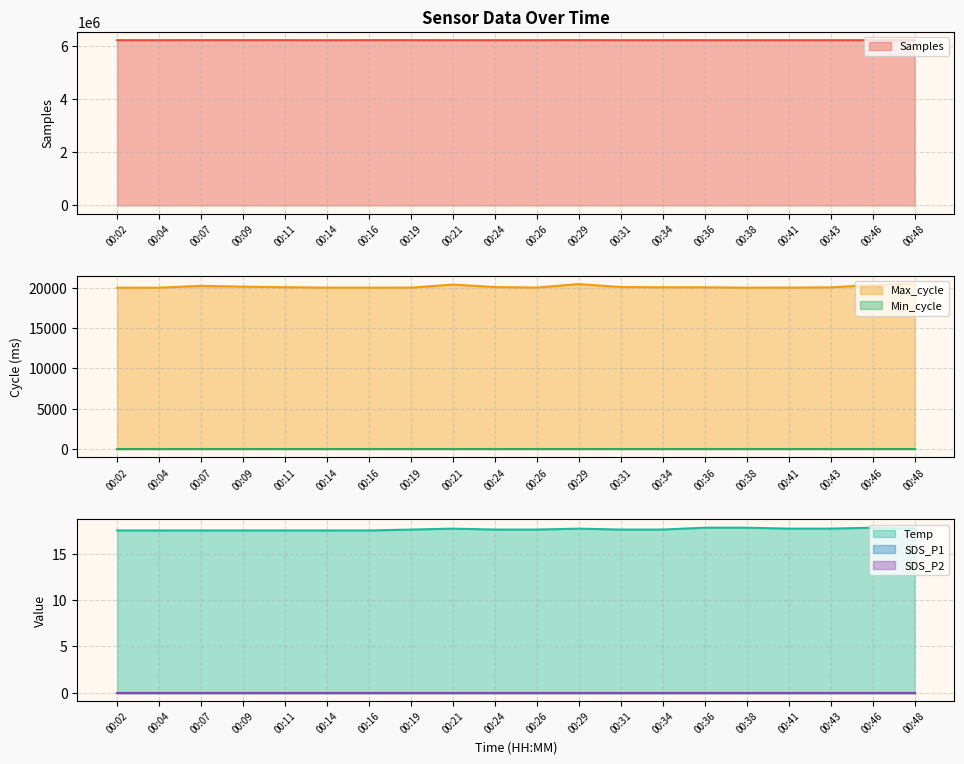

Which series has the widest spread of values?

Samples